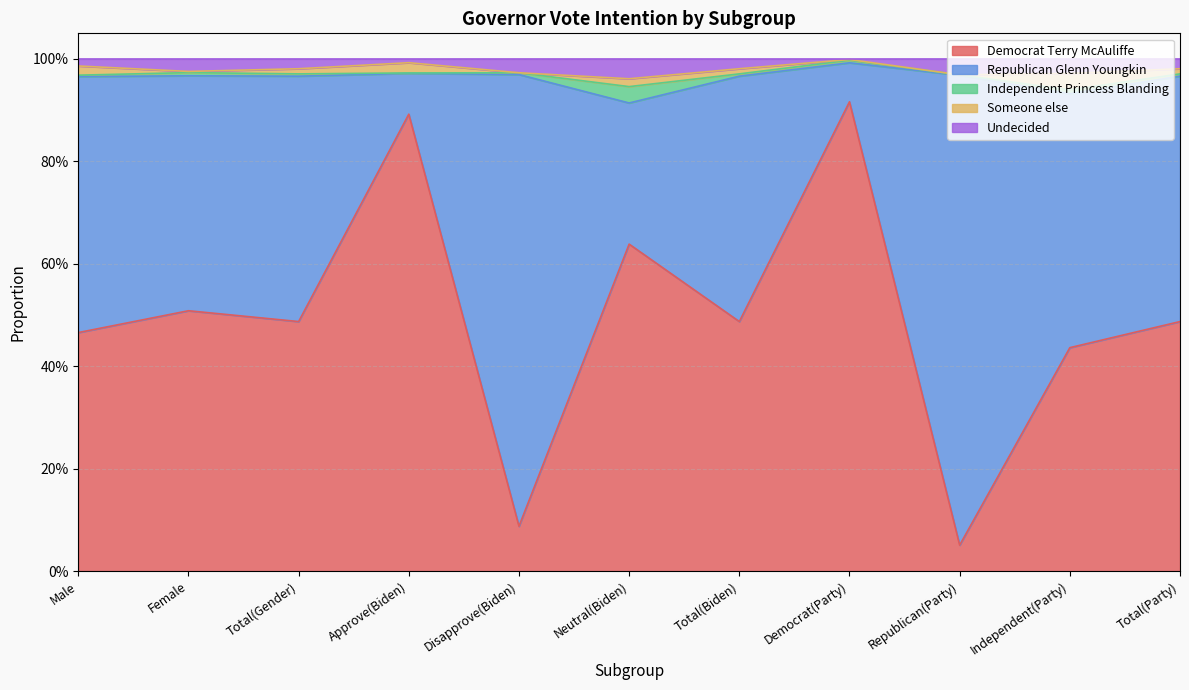

Which series has the largest total across all categories?

Democrat Terry McAuliffe